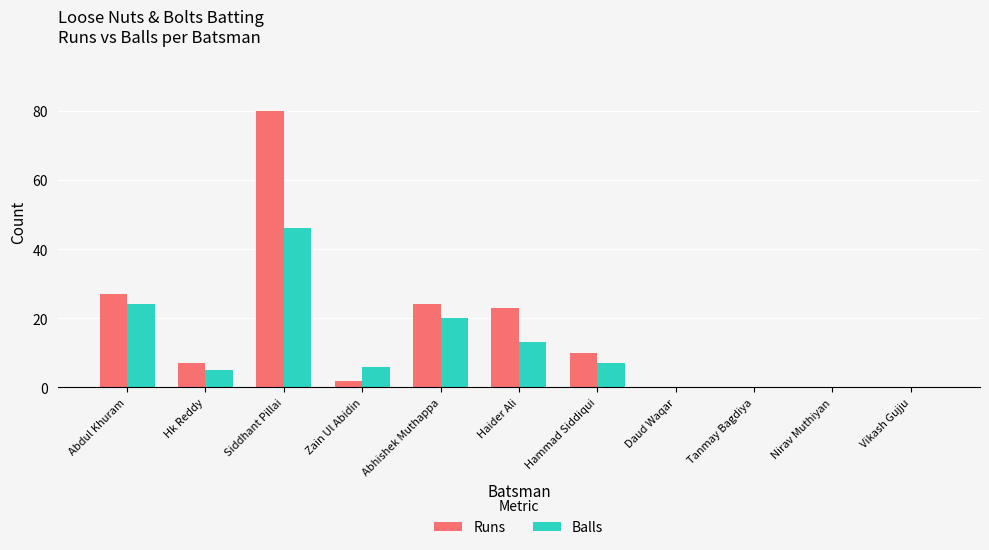

At which category is the sum across all series the highest?

Siddhant Pillai